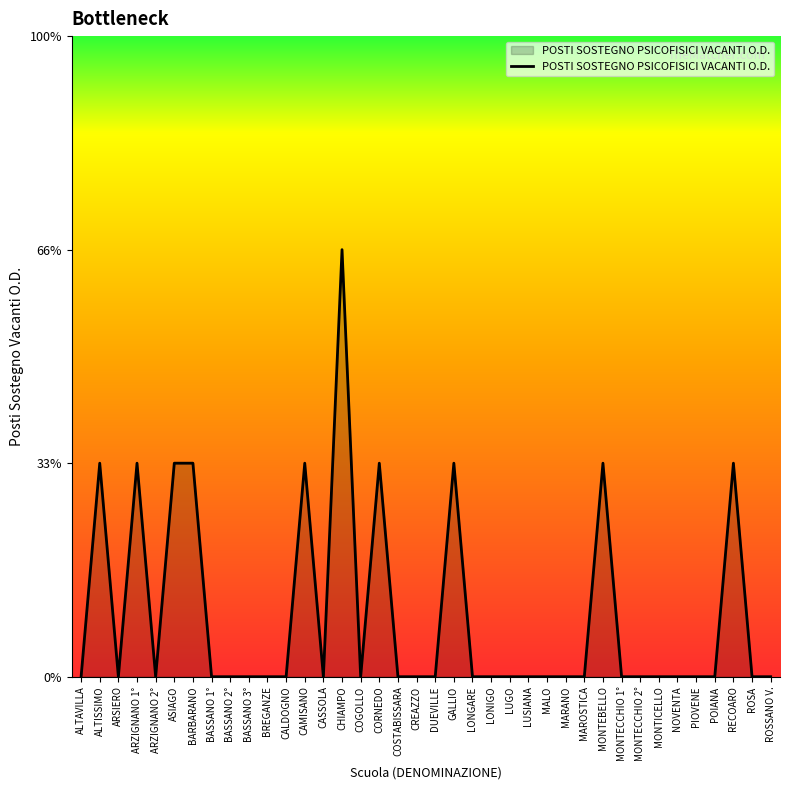

Does the chart have visible grid lines?

No